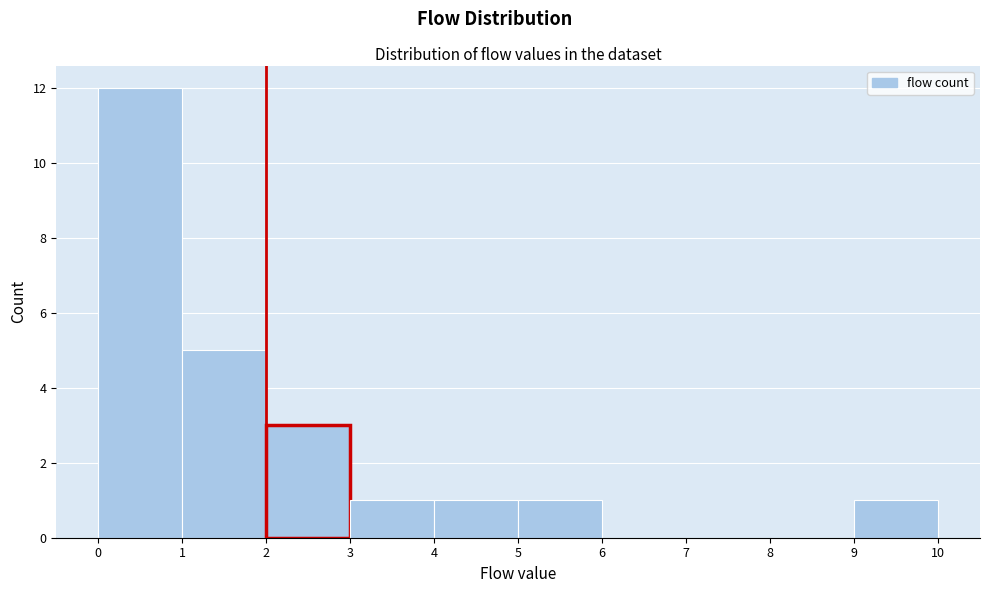

Which range on the x-axis has the tallest bar?

0 to 1